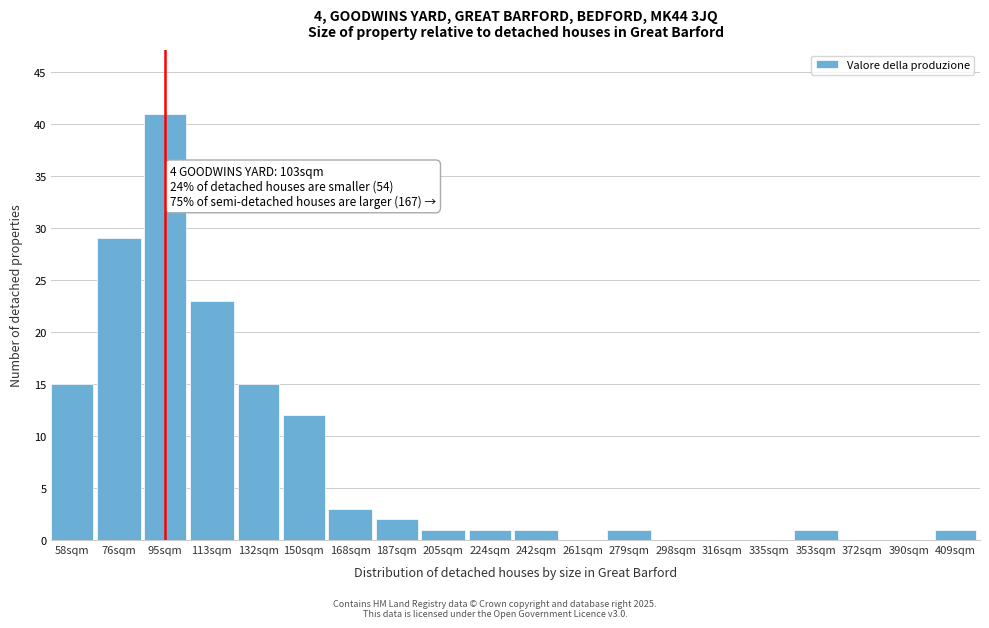

Reading left to right, extract all data points from this chart.

58sqm=15	76sqm=29	95sqm=41	113sqm=23	132sqm=15	150sqm=12	168sqm=3	187sqm=2	205sqm=1	224sqm=1	242sqm=1	261sqm=0	279sqm=1	298sqm=0	316sqm=0	335sqm=0	353sqm=1	372sqm=0	390sqm=0	409sqm=1